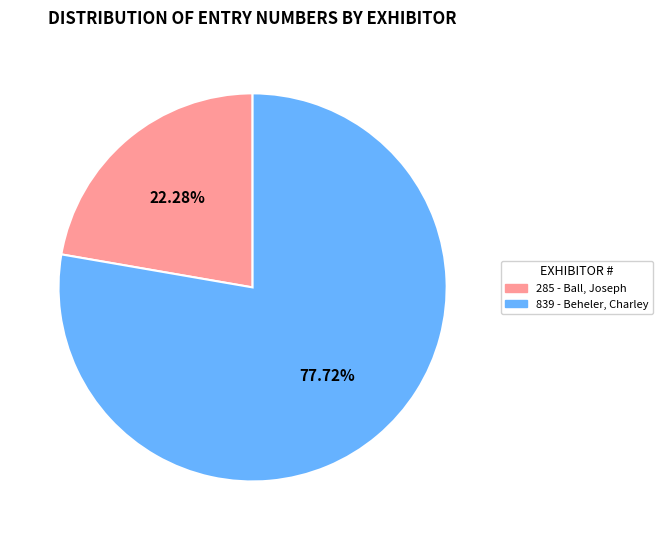

How much of the chart is everything except 285?

77.7%